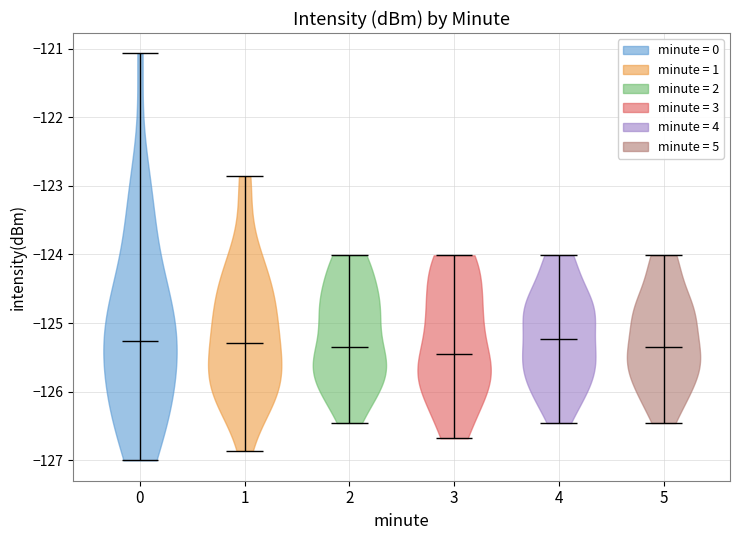

Reading left to right, read every violin against the y-axis: where its median line is, and the lowest and highest points it reaches. The values are not printed on the chart, so give them approximately, as read against the axis.

0: median line -125.3, lowest point -127.0, highest point -121.1
1: median line -125.3, lowest point -126.9, highest point -122.9
2: median line -125.3, lowest point -126.5, highest point -124.0
3: median line -125.5, lowest point -126.7, highest point -124.0
4: median line -125.2, lowest point -126.5, highest point -124.0
5: median line -125.3, lowest point -126.5, highest point -124.0